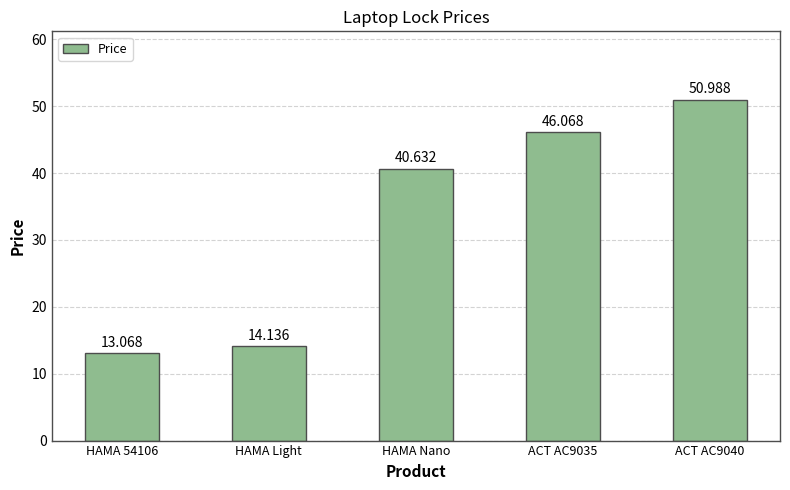

What is the label of the 3rd bar from the right?

HAMA Nano